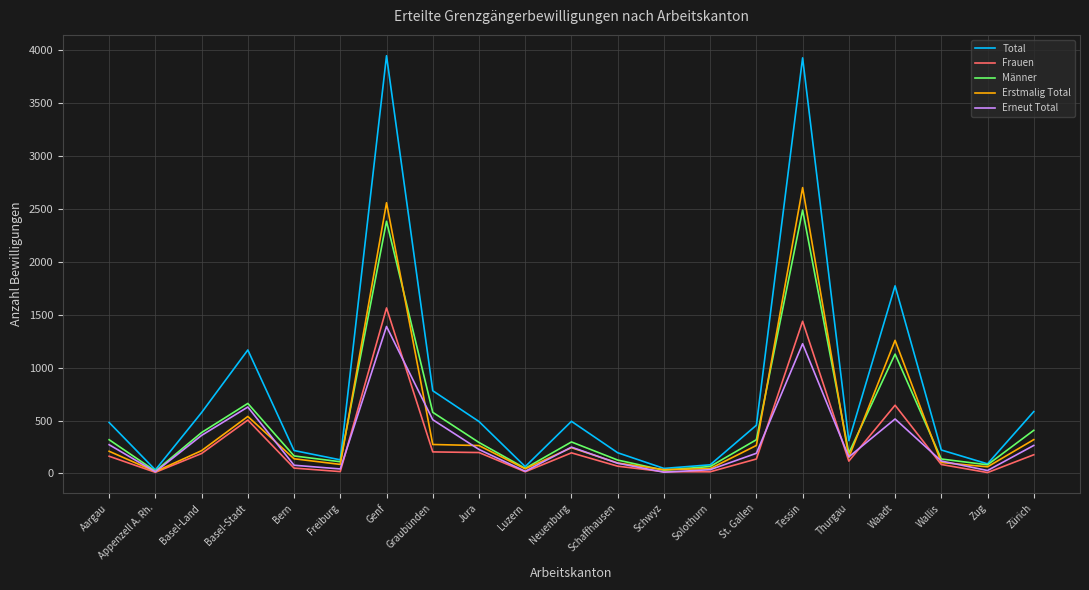

How many interior local peaks does the Total series have?

5